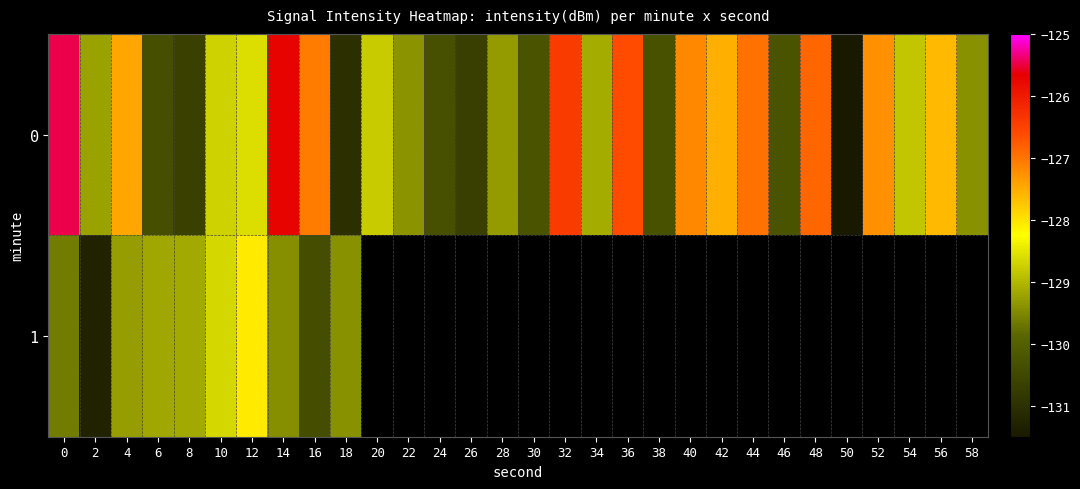

What is the lowest value of the row_1 series?

-131.3